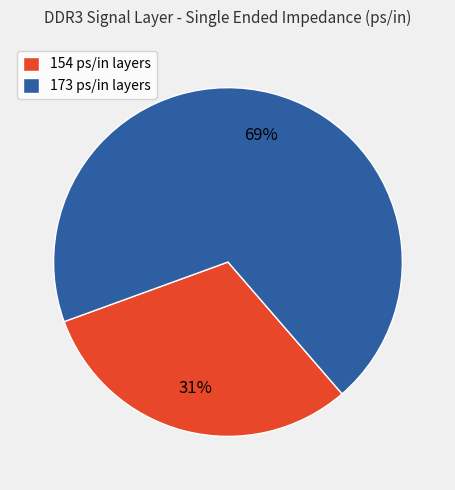

Which category has the smallest portion of the pie?

154 ps/in layers